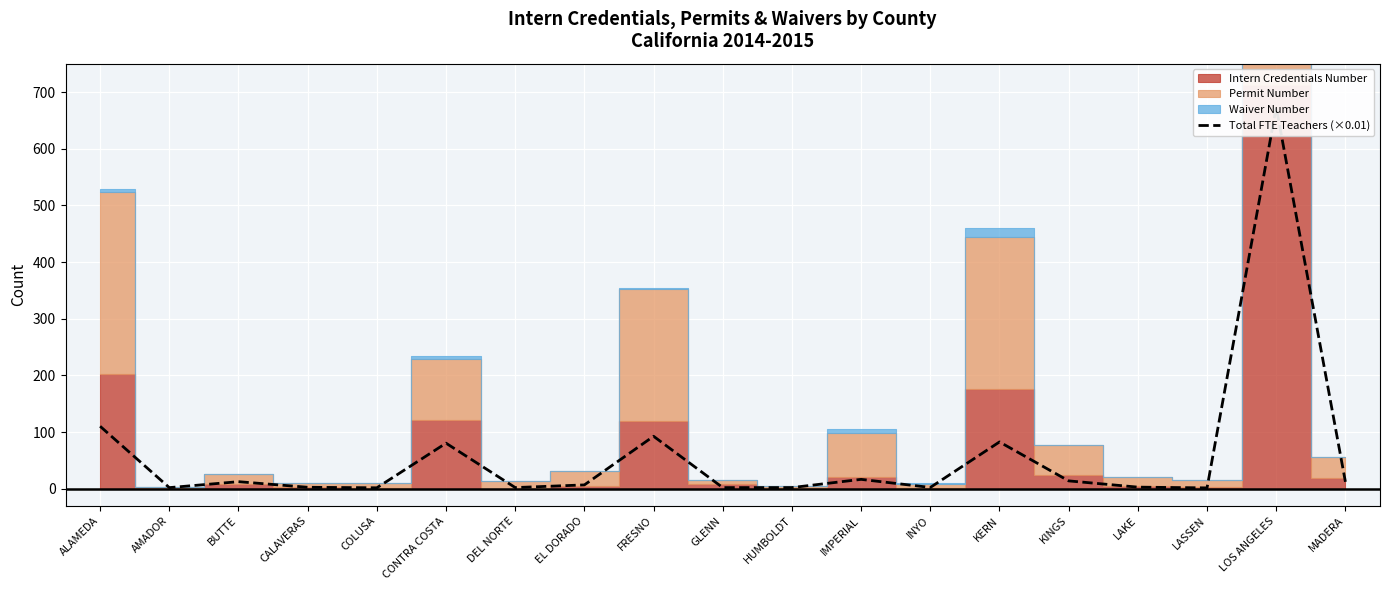

Where does the data first go above 6?

ALAMEDA